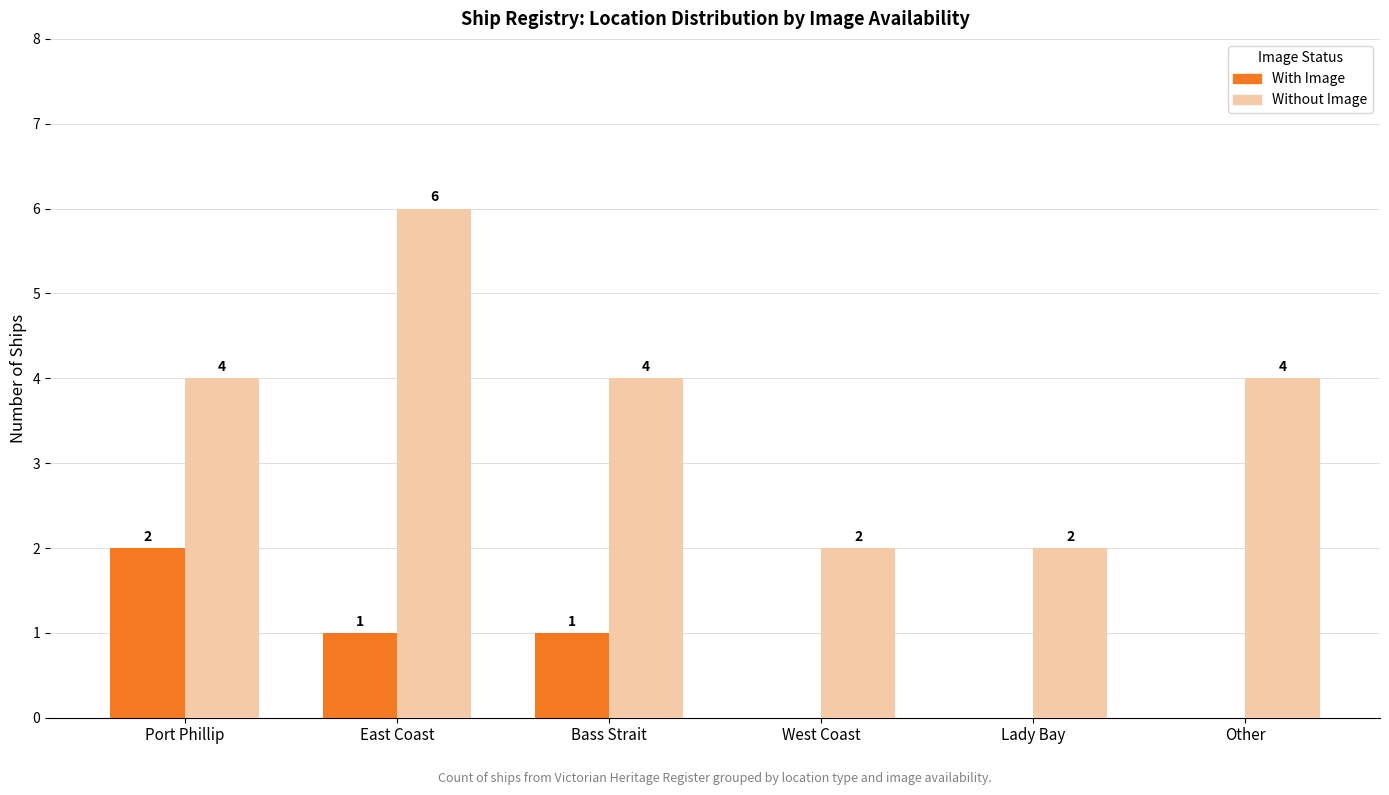

What is the sum of the Without Image values at Lady Bay and West Coast?

4